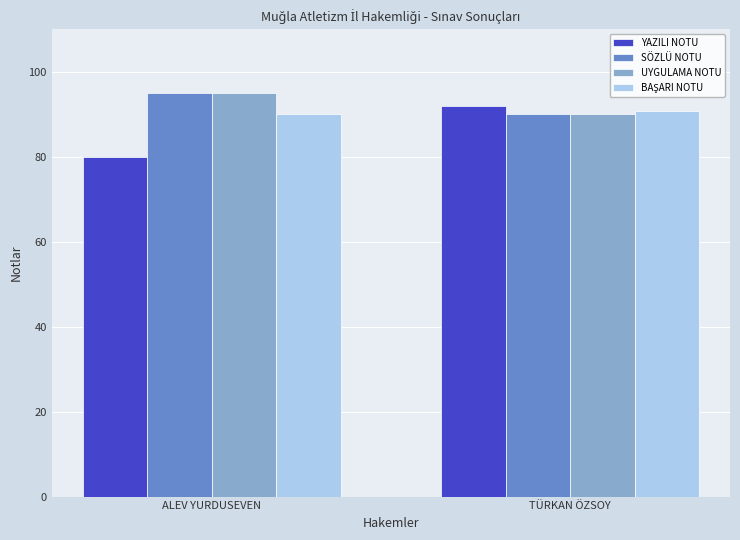

The value of YAZILI NOTU at ALEV YURDUSEVEN is 80.0. True or false?

True